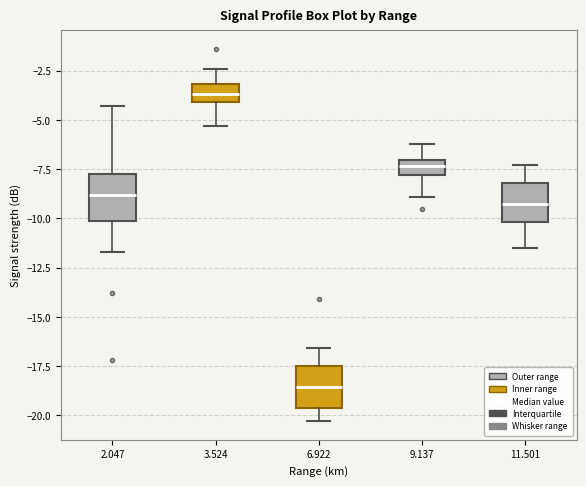

Where does the upper whisker of the box at x = 3.524 end on the y-axis? The values are not printed on the chart, so give them approximately, as read against the axis.

-2.5